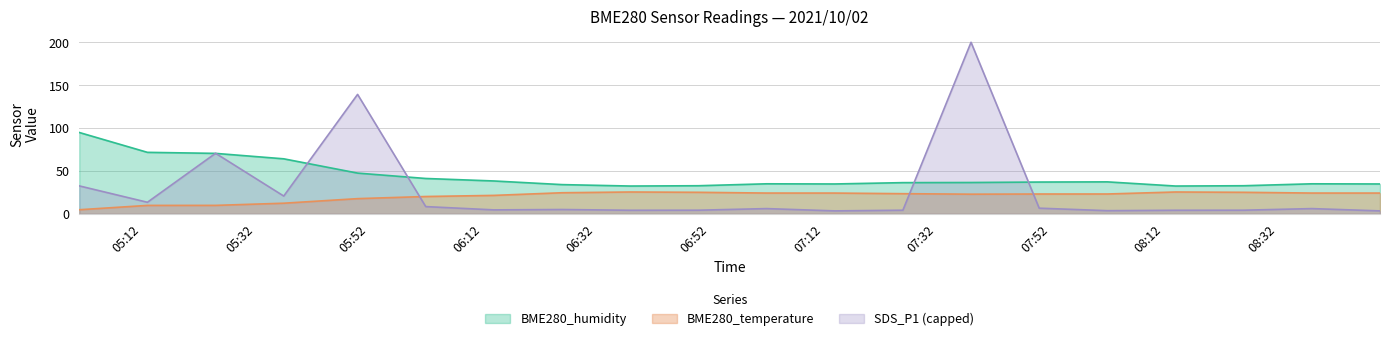

What is the label of the 14th point from the right?

2021/10/02 06:14